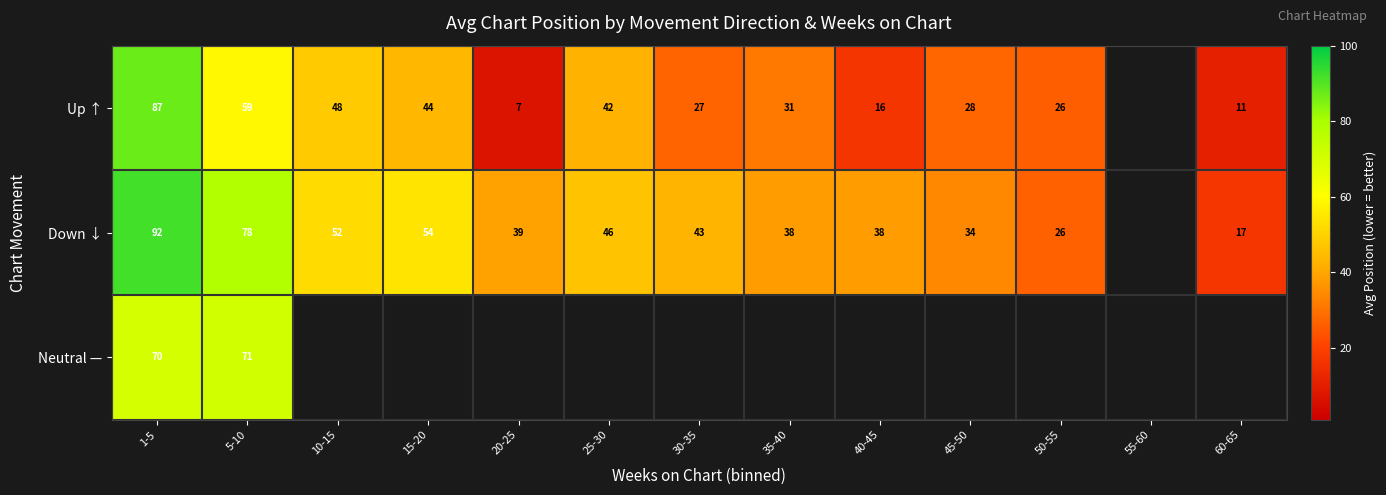

Rank the series by their average value, from lowest to highest.

Up ↑, Down ↓, Neutral —